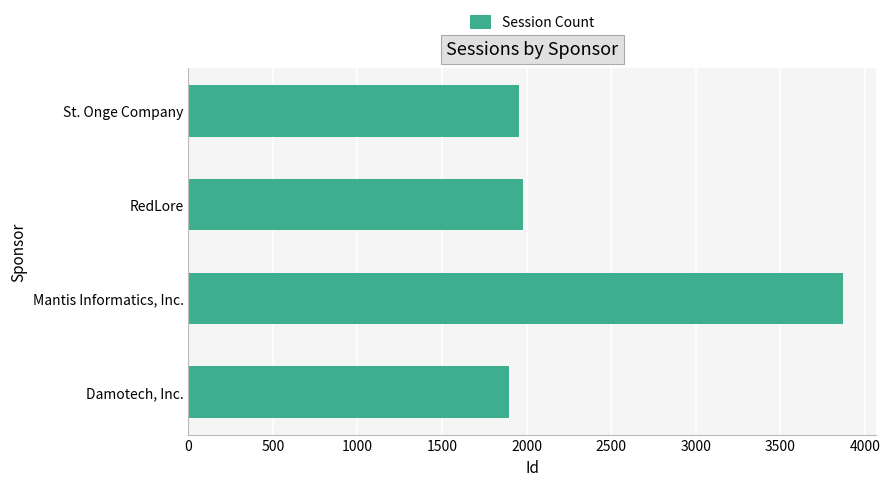

What is the sum of all values?

9700